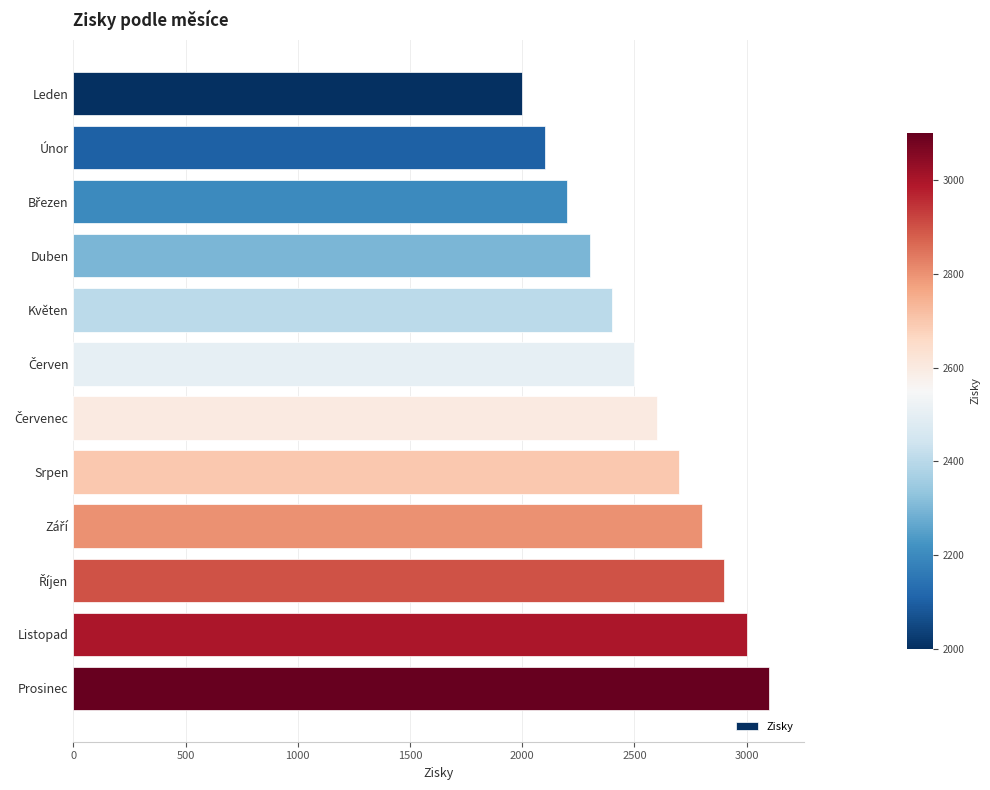

Reading top to bottom, list all the values displayed in this chart.

2000	2100	2200	2300	2400	2500	2600	2700	2800	2900	3000	3100